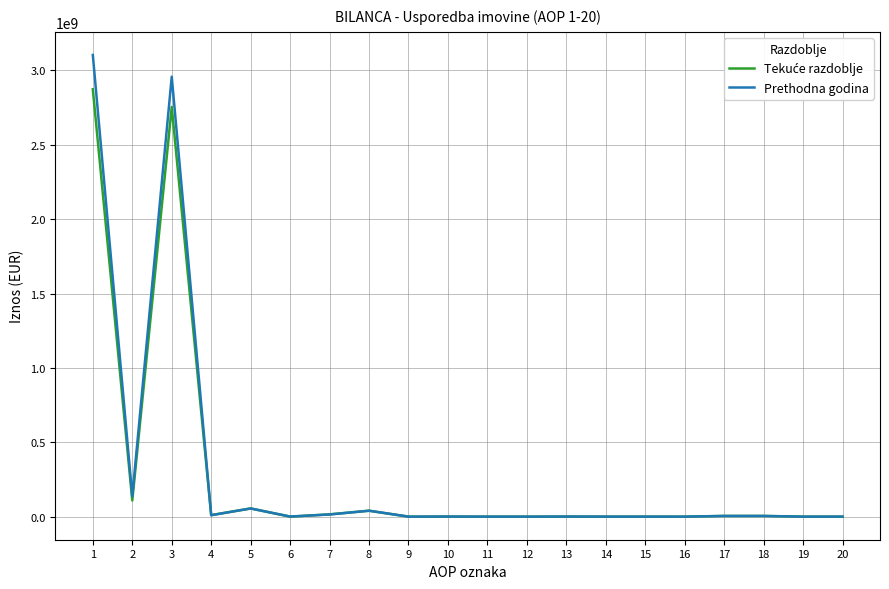

Which series has the widest spread of values?

Prethodna godina